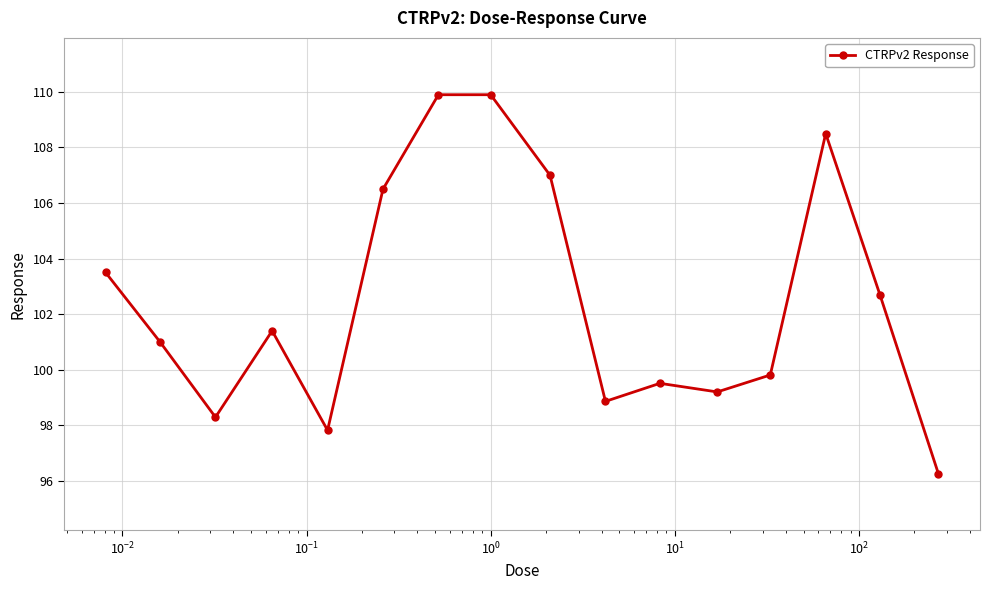

What is the minimum value shown in the chart?

96.3